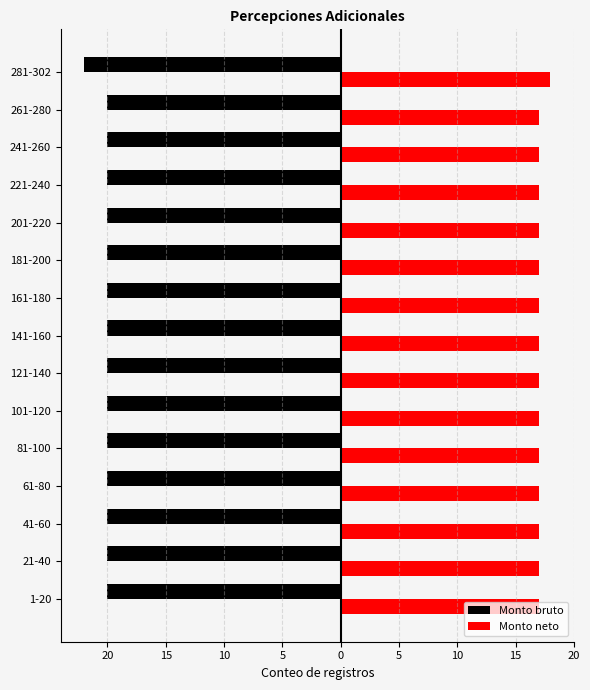

What is the minimum value for Monto neto?

17